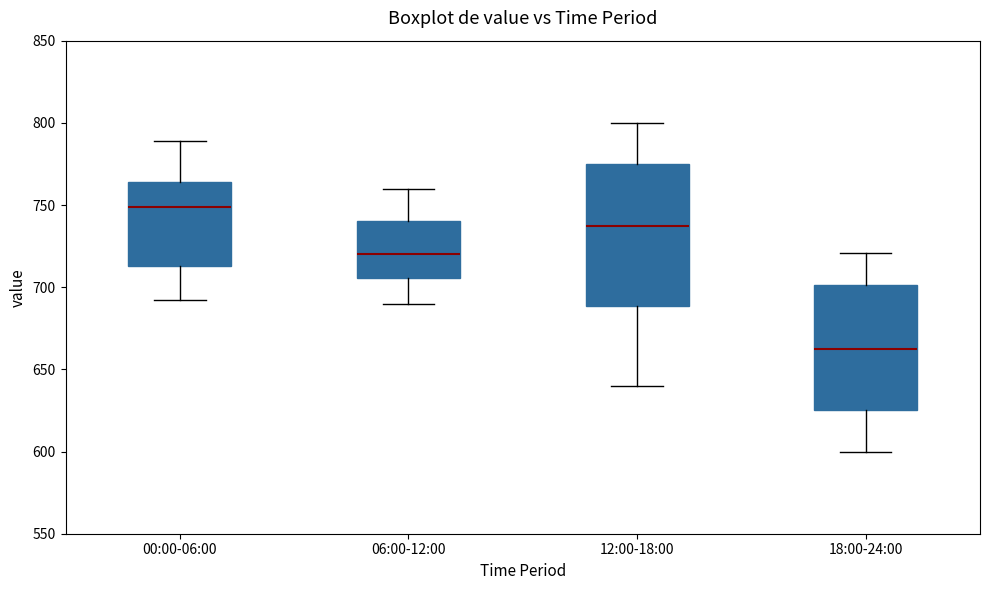

Comparing the boxes themselves (not the whiskers), which one is the tallest?

12:00-18:00